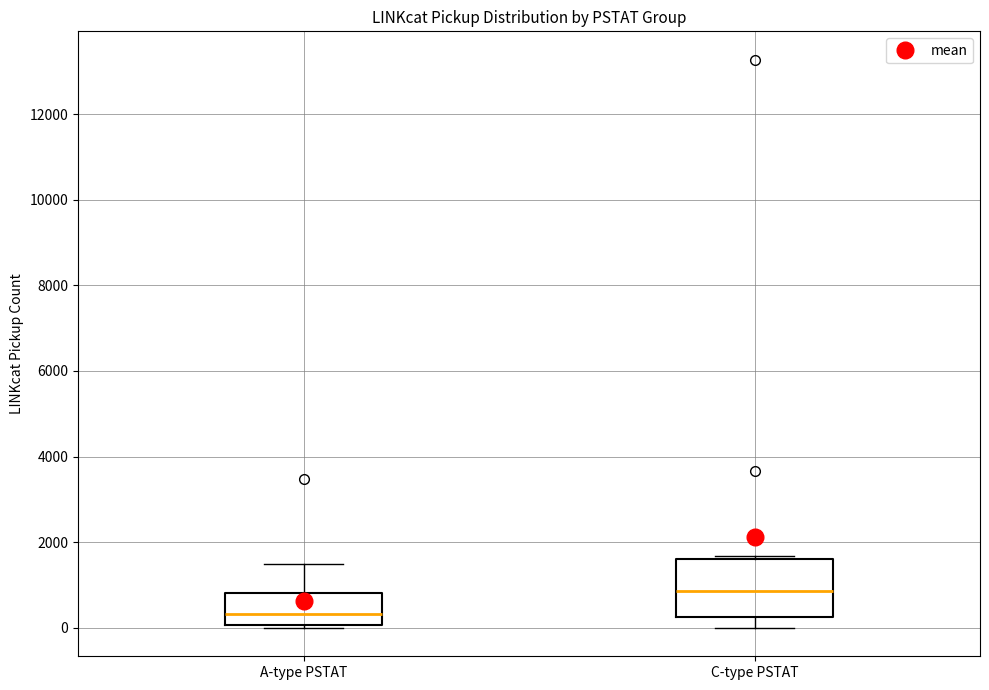

Which box is the tallest, from its lower edge to its upper edge?

C-type PSTAT